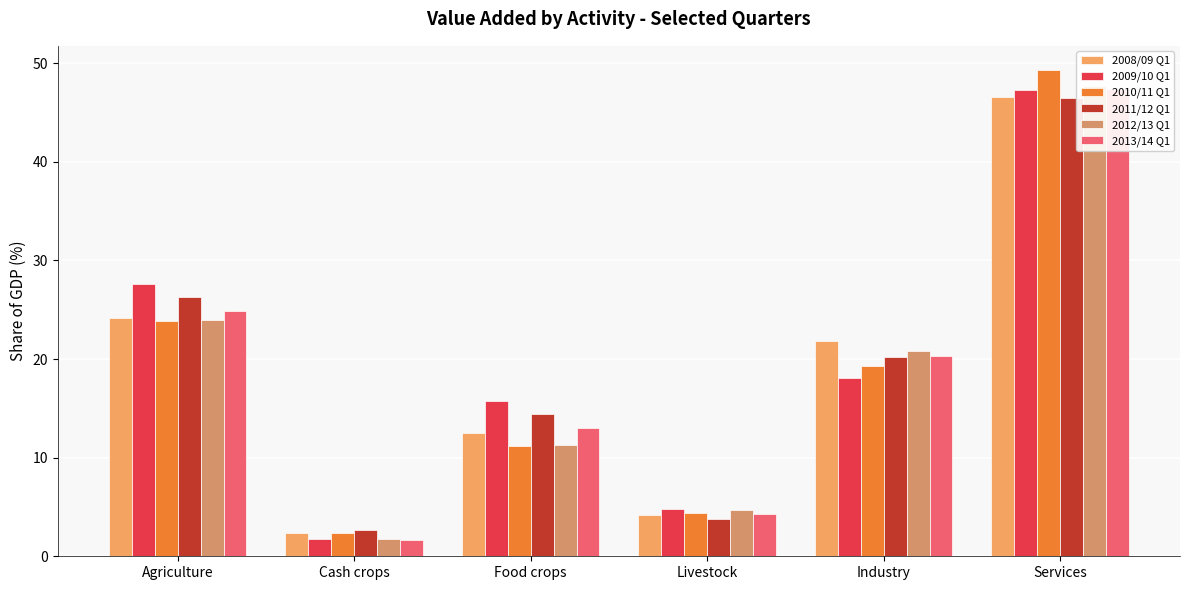

Which has a higher value, Agriculture or Cash crops?

Agriculture